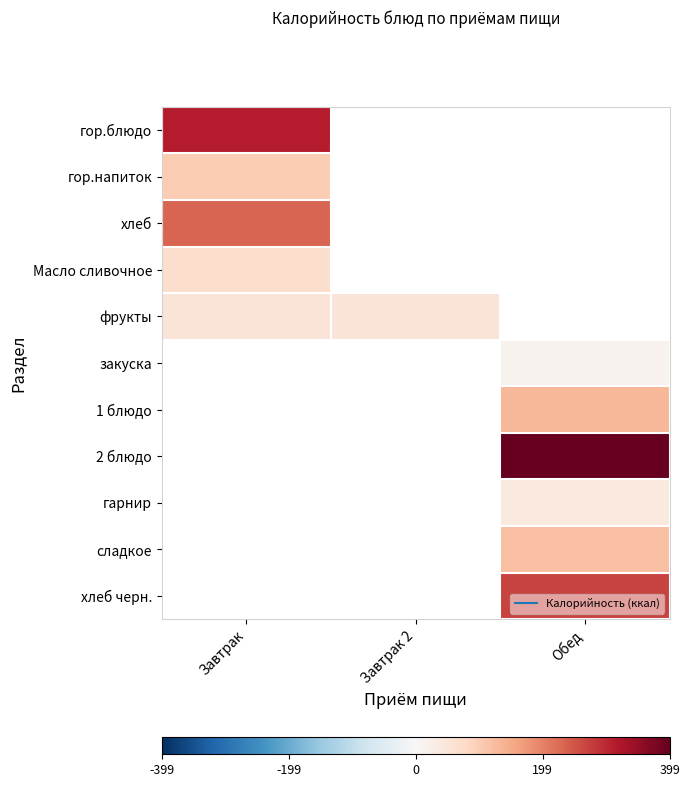

At which category does the chart reach its minimum across all series?

Обед